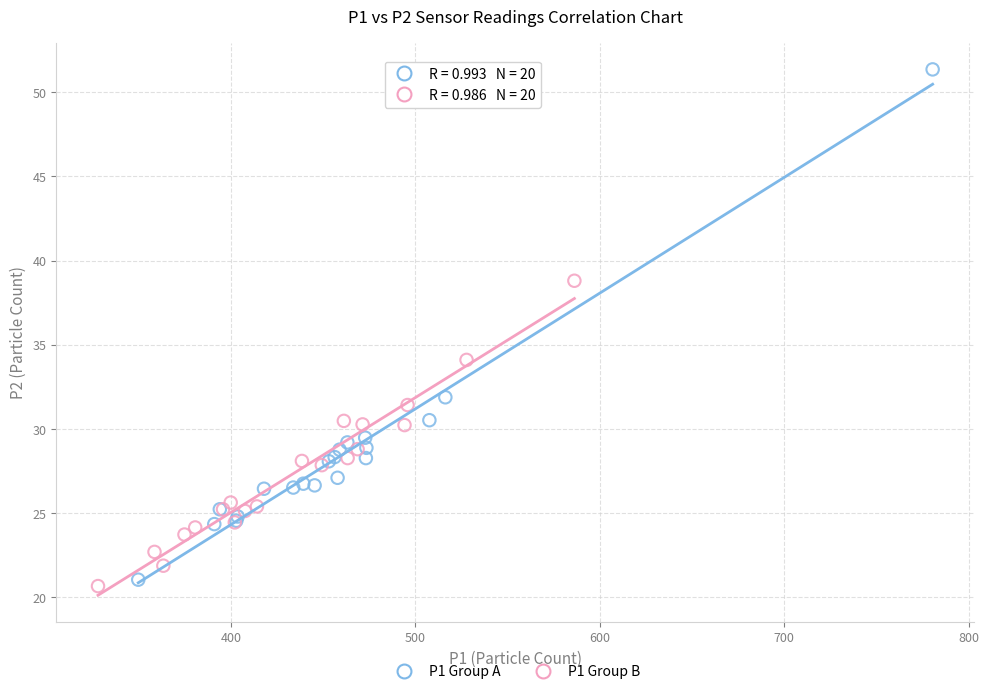

Which series reaches the minimum Y coordinate?

P1 Group B